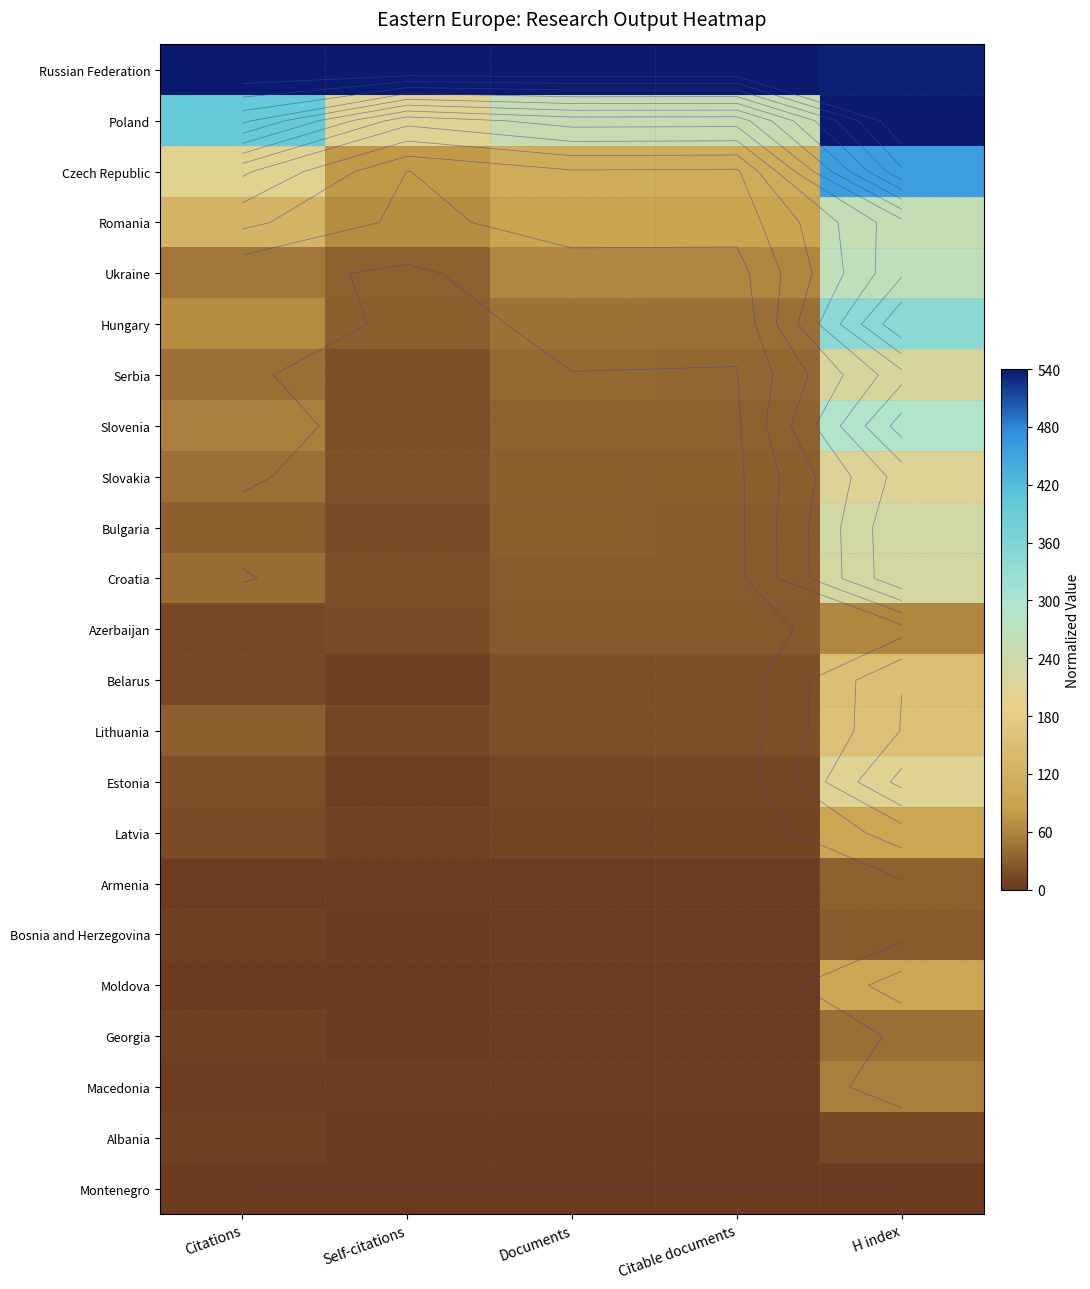

Which category has the highest value in the Estonia series?

H index